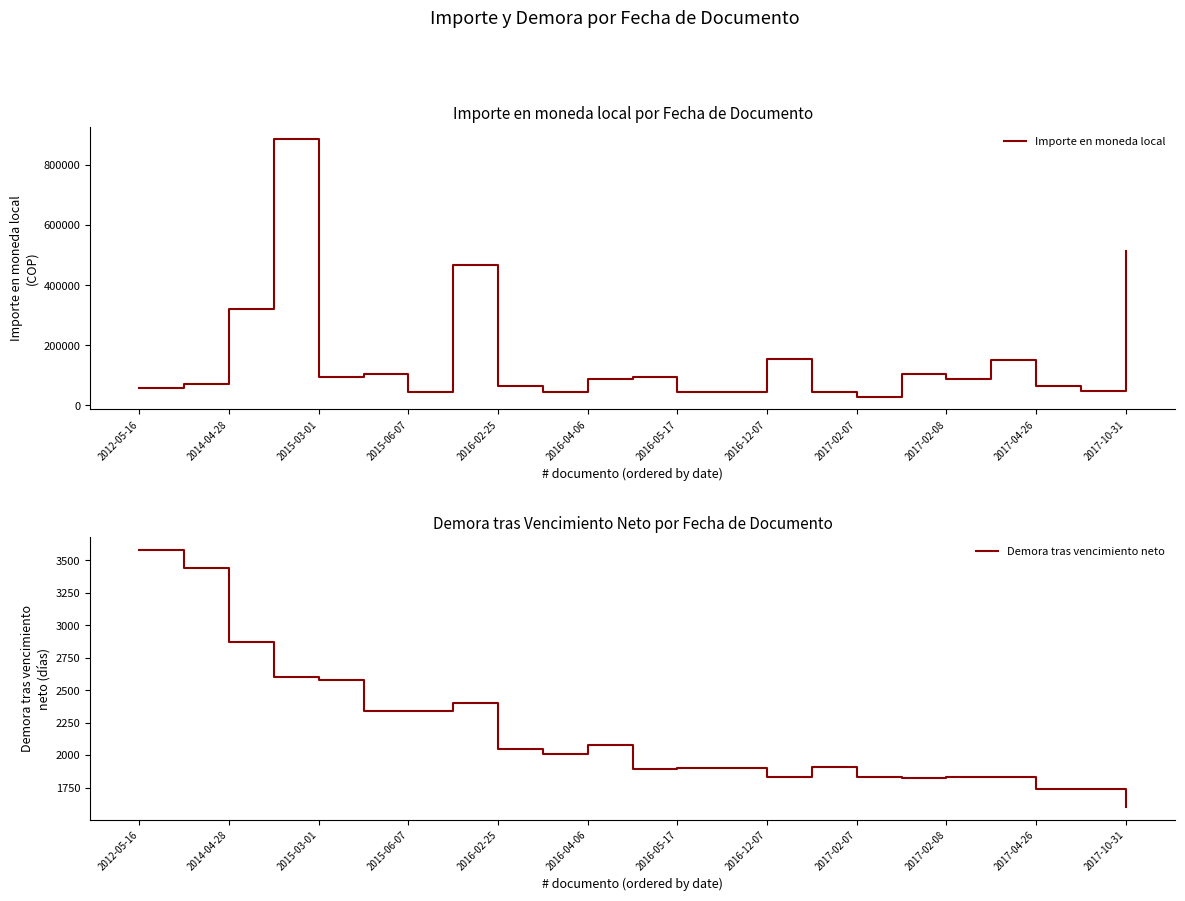

True or false: Importe en moneda local and Demora tras vencimiento neto intersect in this chart.

False